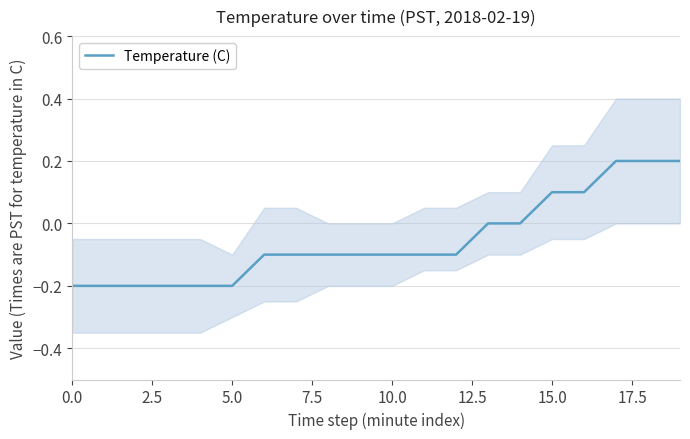

What is the sum of the values at 14 and 17?

0.2